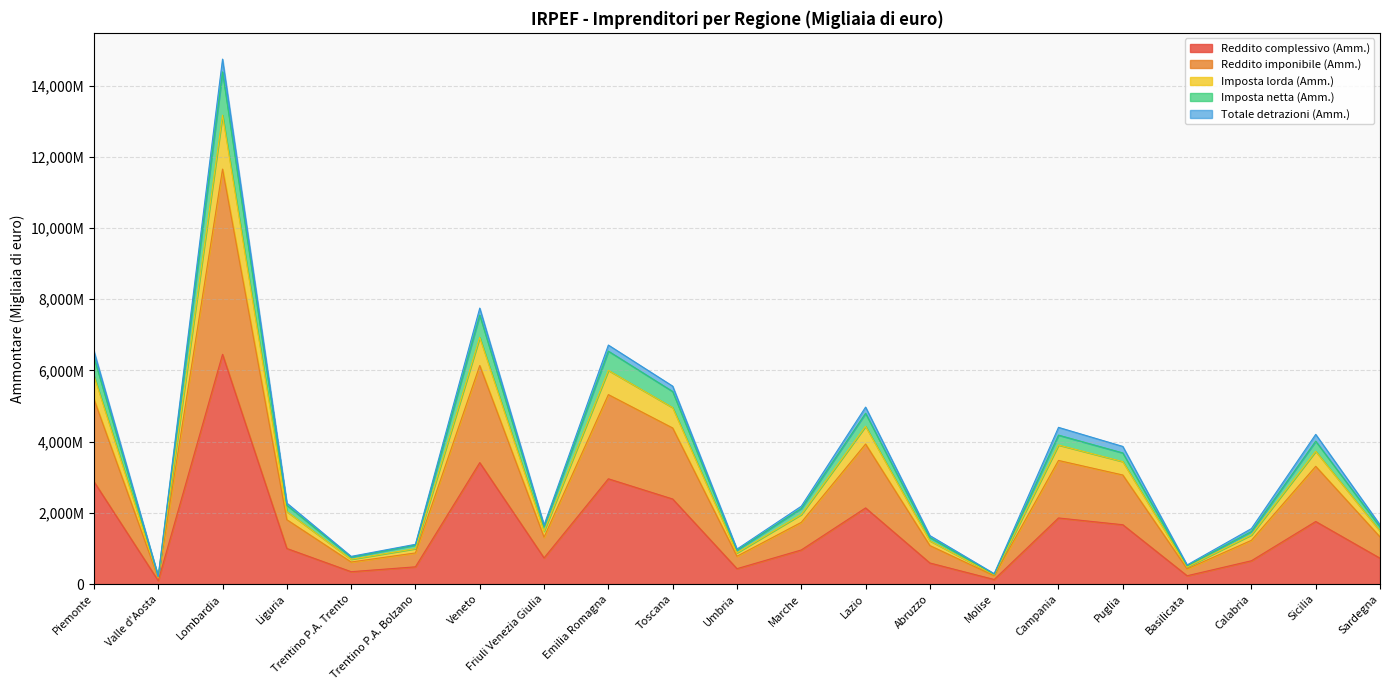

Does the chart display data point markers on the line(s)?

No